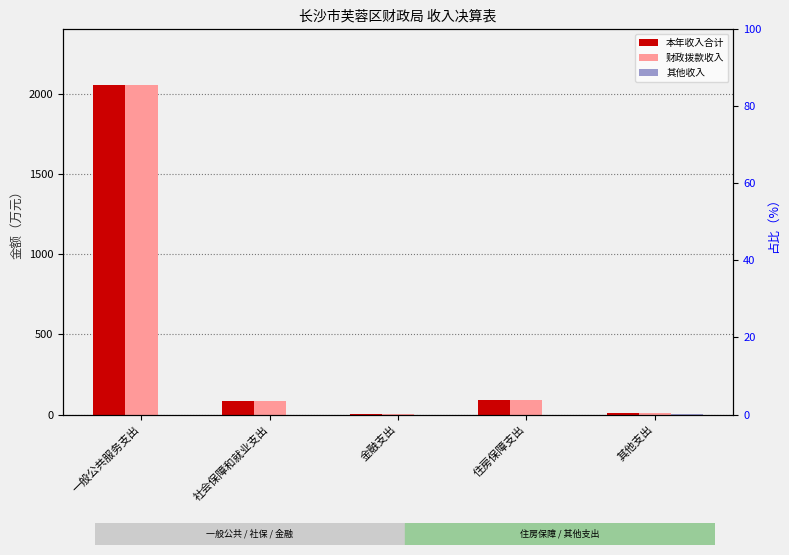

Which series changed the most between 金融支出 and 住房保障支出?

本年收入合计